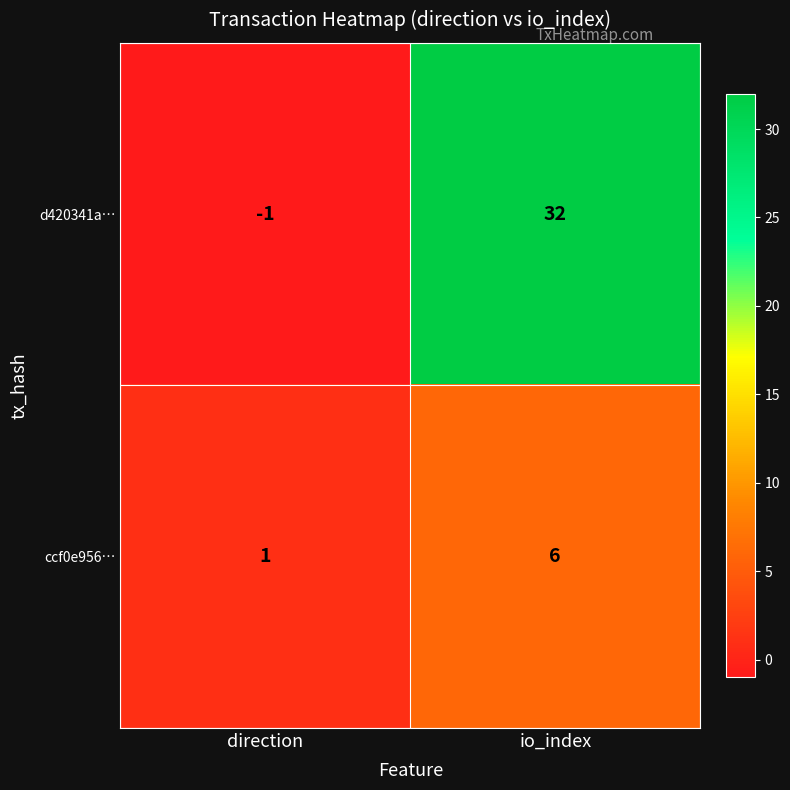

Rank the series at direction from lowest to highest value.

d420341a…, ccf0e956…